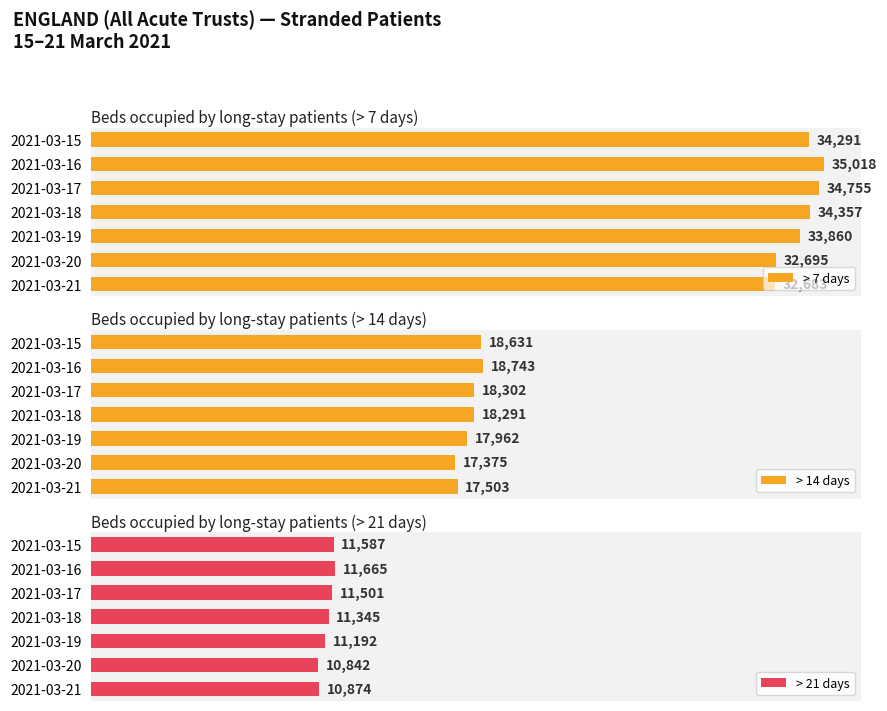

Where is > 7 days nearest to the value 33850?

2021-03-19